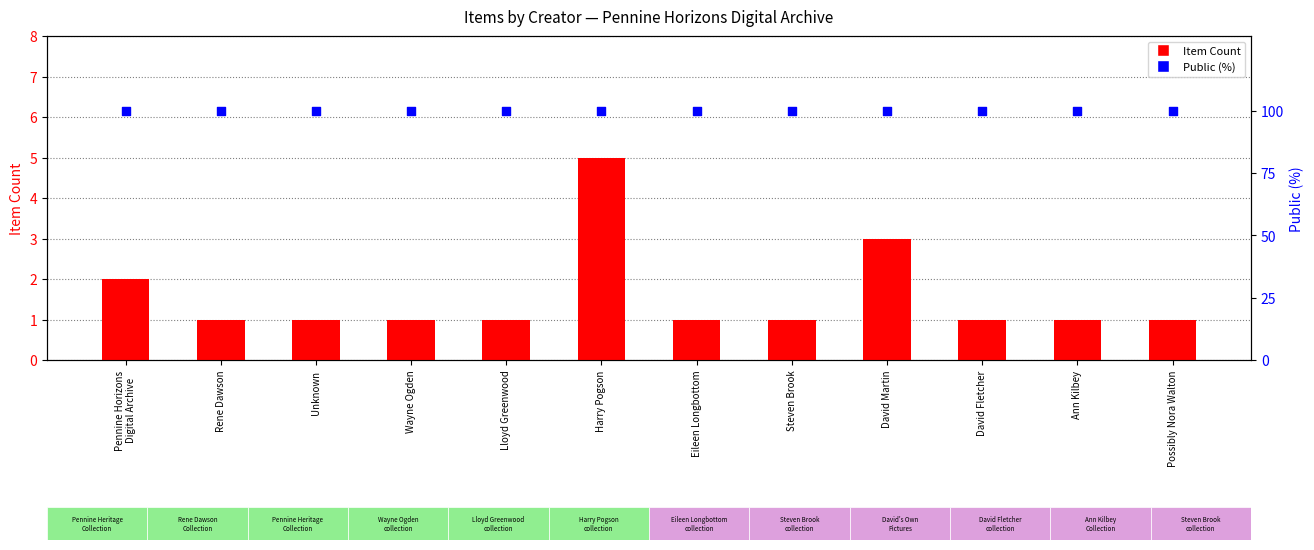

At how many categories does at least one series exceed 78?

12